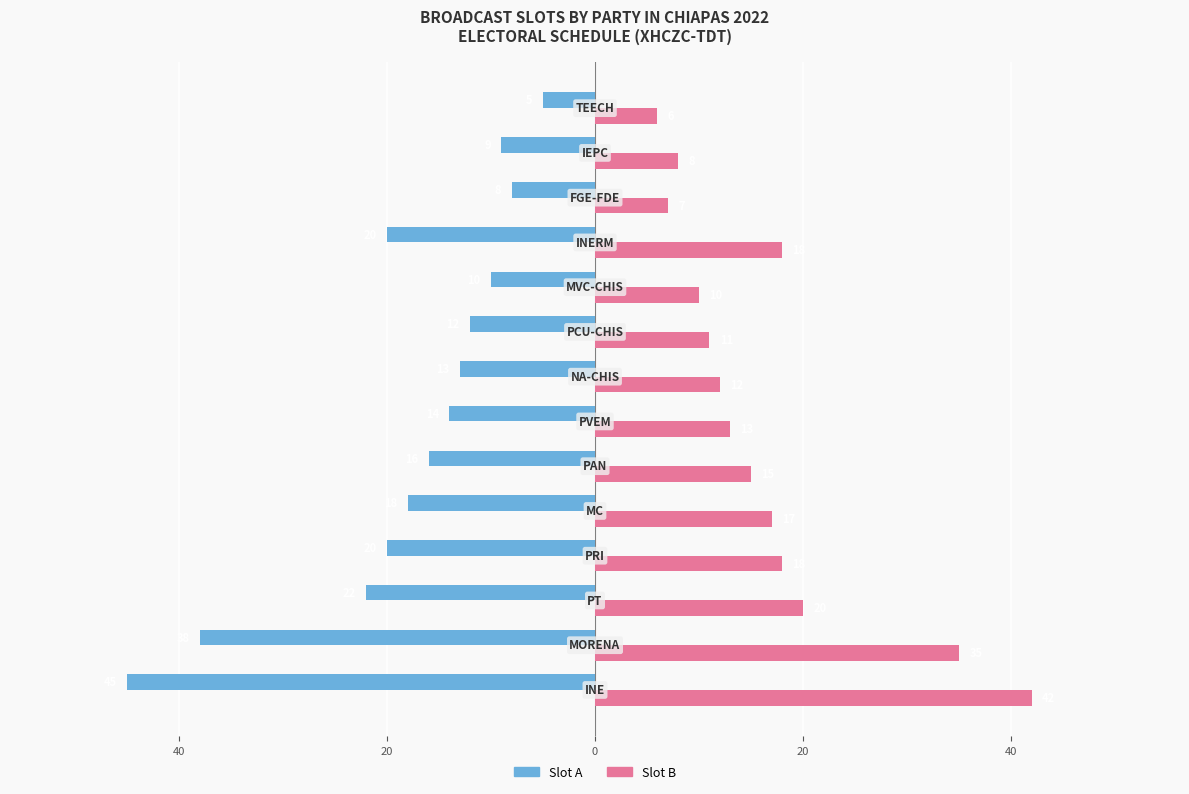

What are all the series names shown in the legend?

Slot A, Slot B